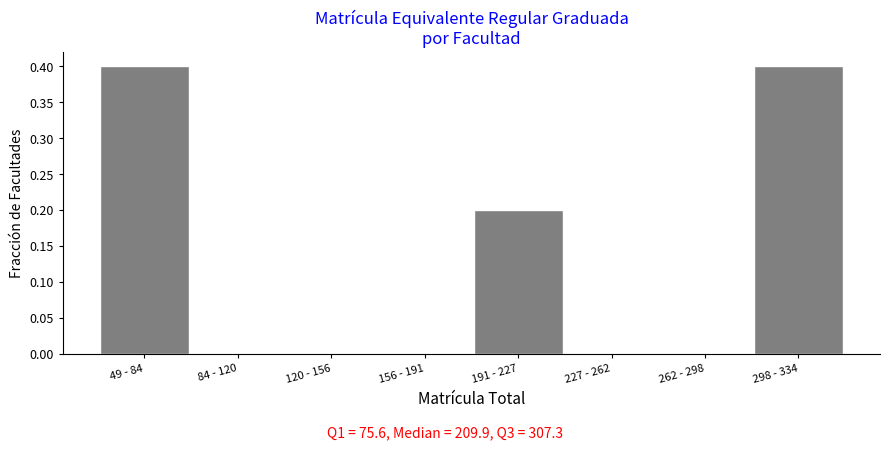

Reading left to right, extract all data points from this chart.

49 - 84=0.4	84 - 120=0.0	120 - 156=0.0	156 - 191=0.0	191 - 227=0.2	227 - 262=0.0	262 - 298=0.0	298 - 334=0.4